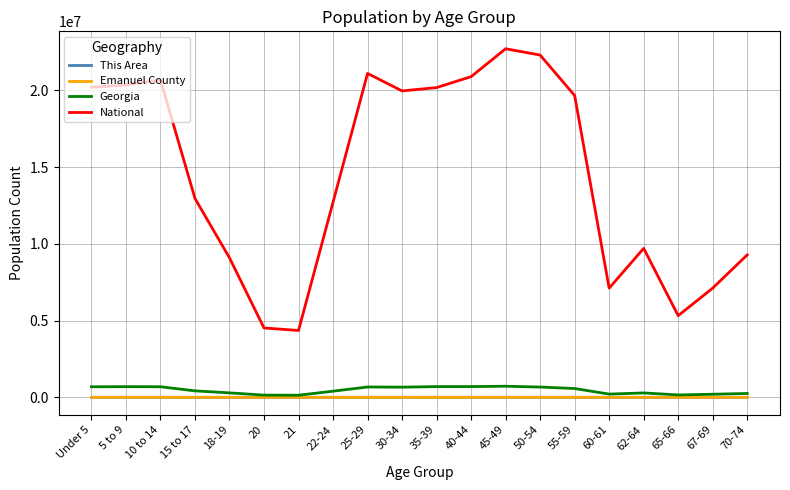

At how many categories does at least one series exceed 13452279?

10